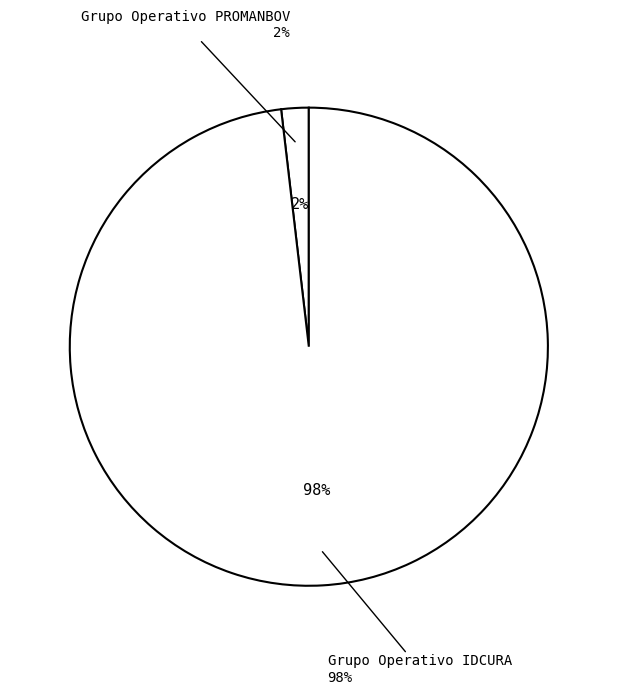

What portion of the pie excludes Grupo Operativo PROMANBOV?

98.1%